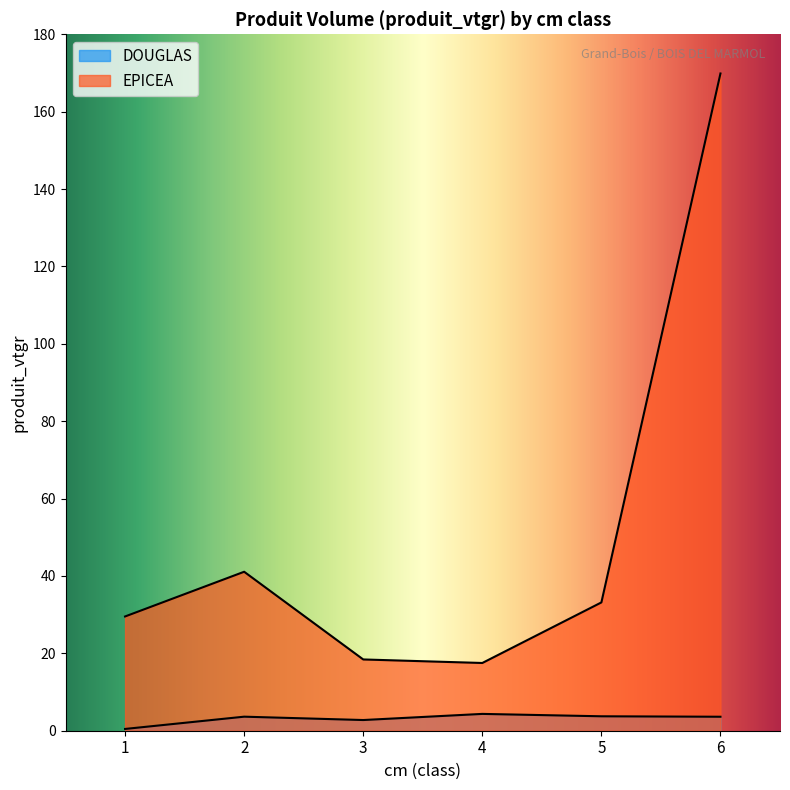

What is the difference between the EPICEA values at 3 and 6?

151.4